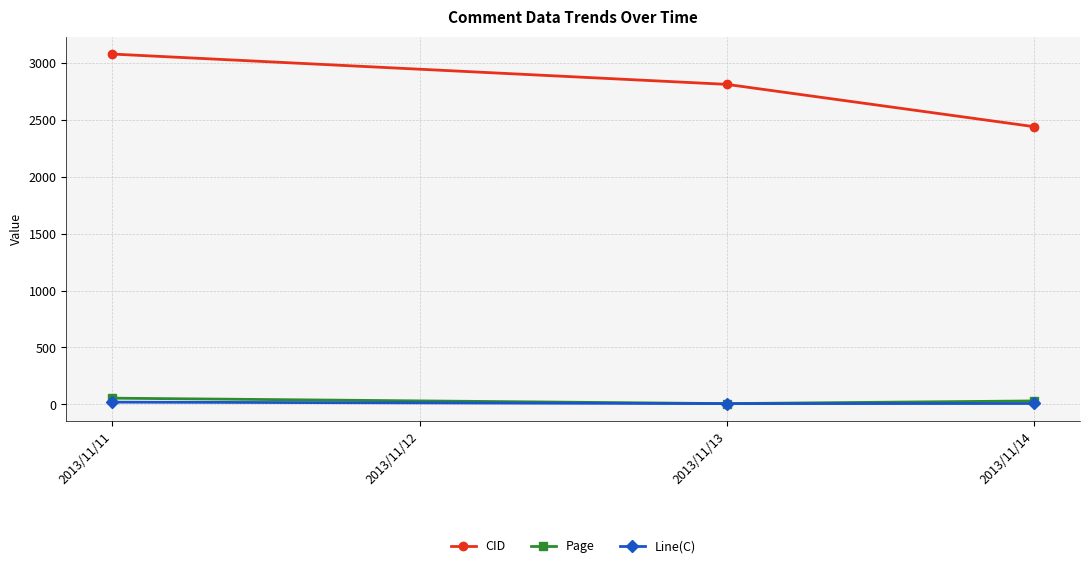

Count the number of data series in this chart.

3